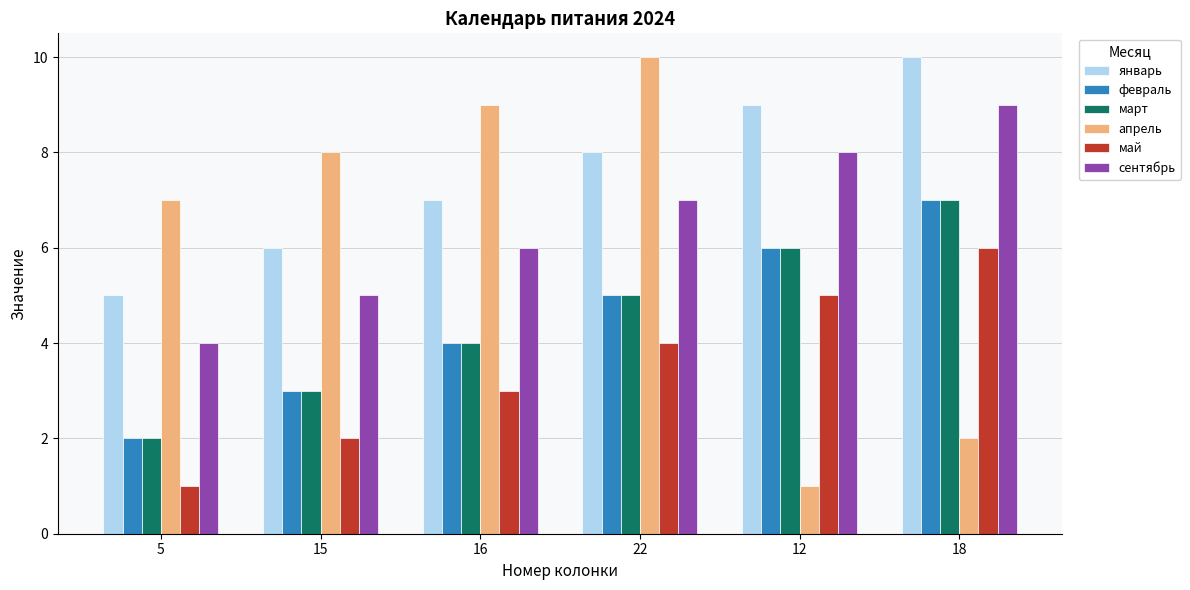

How many февраль values are between 3 and 6?

4